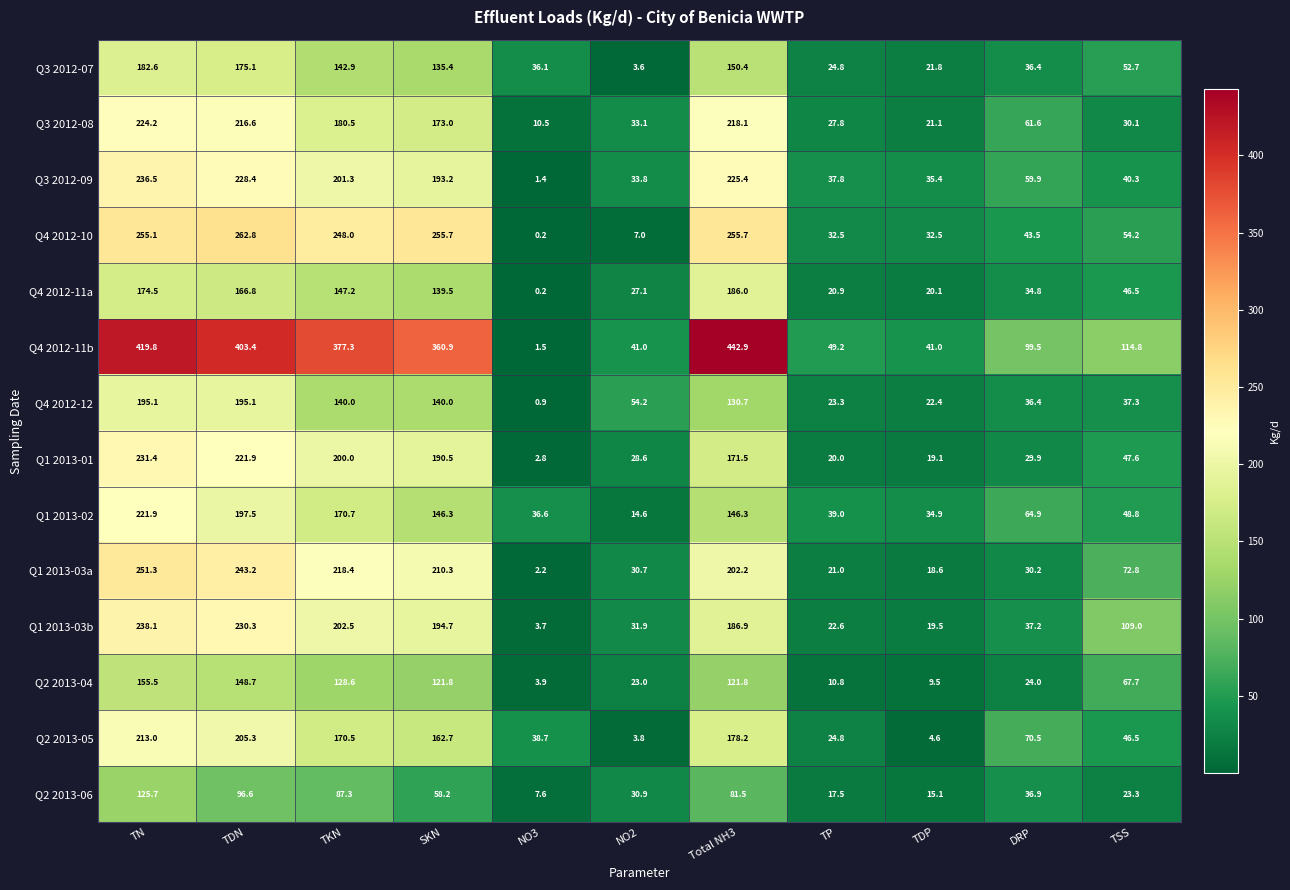

Count the number of categories in the chart.

11